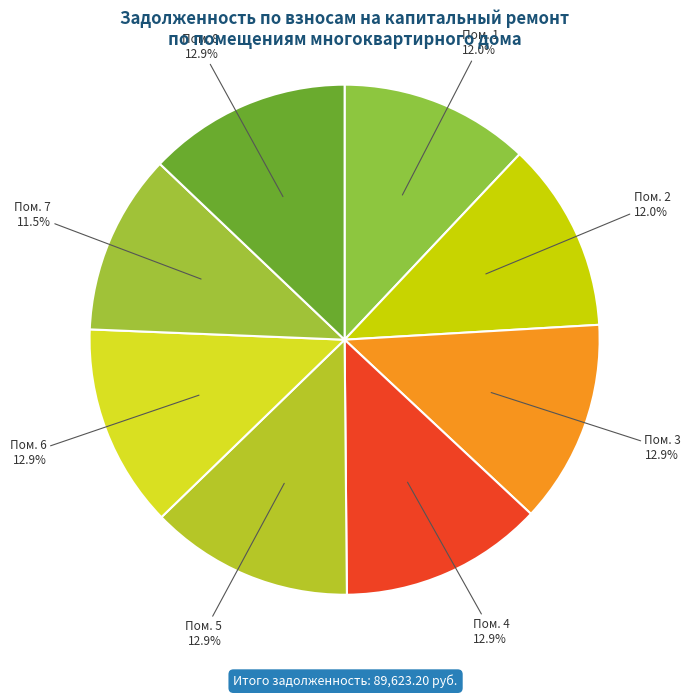

Is there a majority slice in this chart?

No